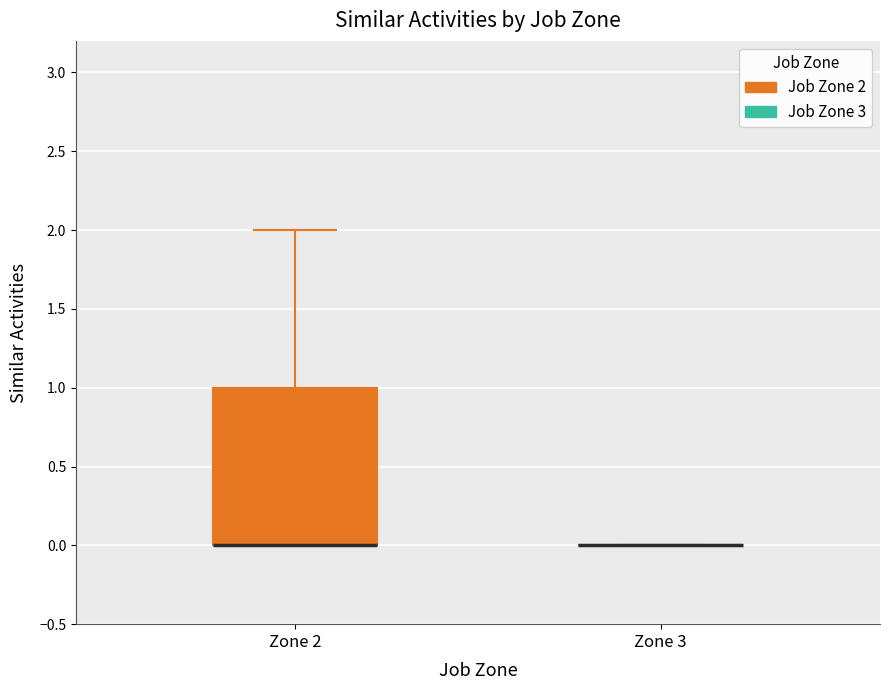

Reading left to right, transcribe this box plot: for each box, give where its median line is, the range the box spans, and where its two whiskers end, as read against the y-axis. The values are not printed on the chart, so give them approximately, as read against the axis.

Zone 2: median 0 (drawn on the box's lower edge), box 0 to 1, whiskers 0 to 2
Zone 3: box collapsed to a line at 0, whiskers 0 to 0